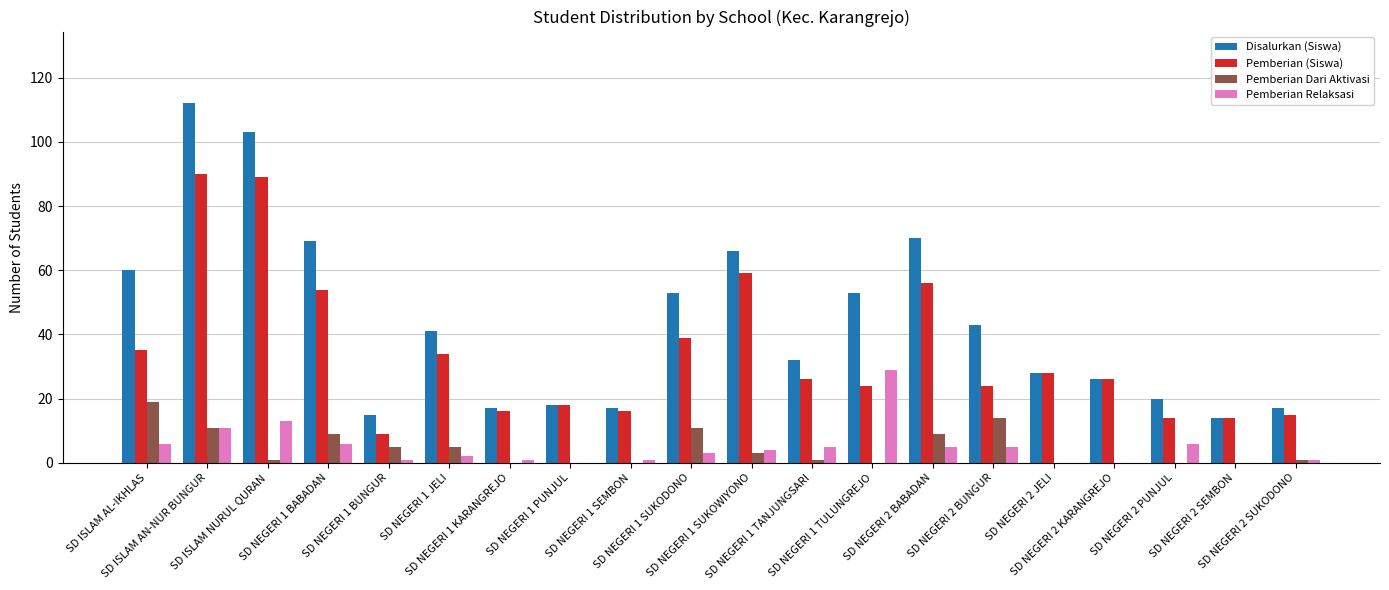

Is it true that Disalurkan (Siswa) equals 70 at SD NEGERI 2 BABADAN?

True